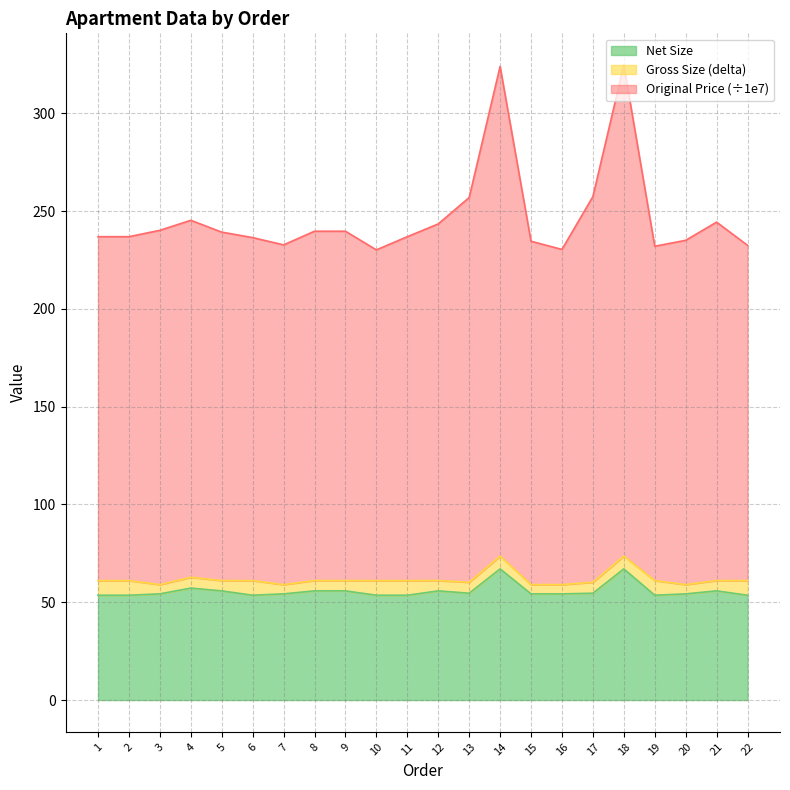

What is the approximate value of Original Price at 3?

240.1